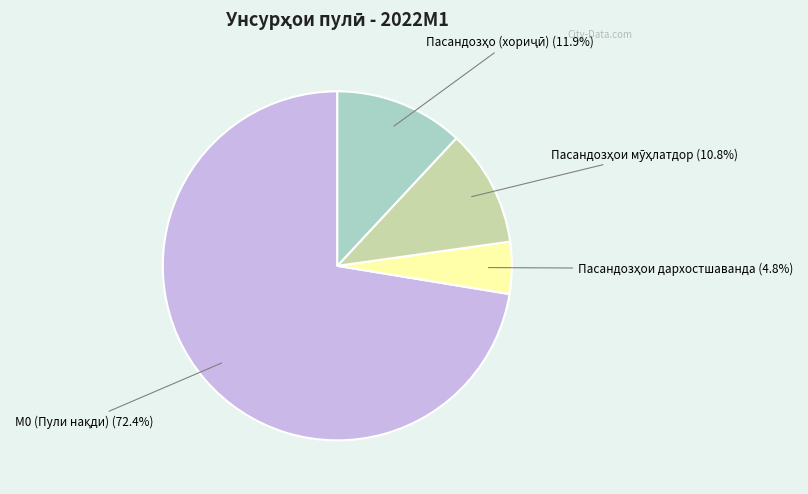

Is there any slice that represents more than half of the pie?

Yes